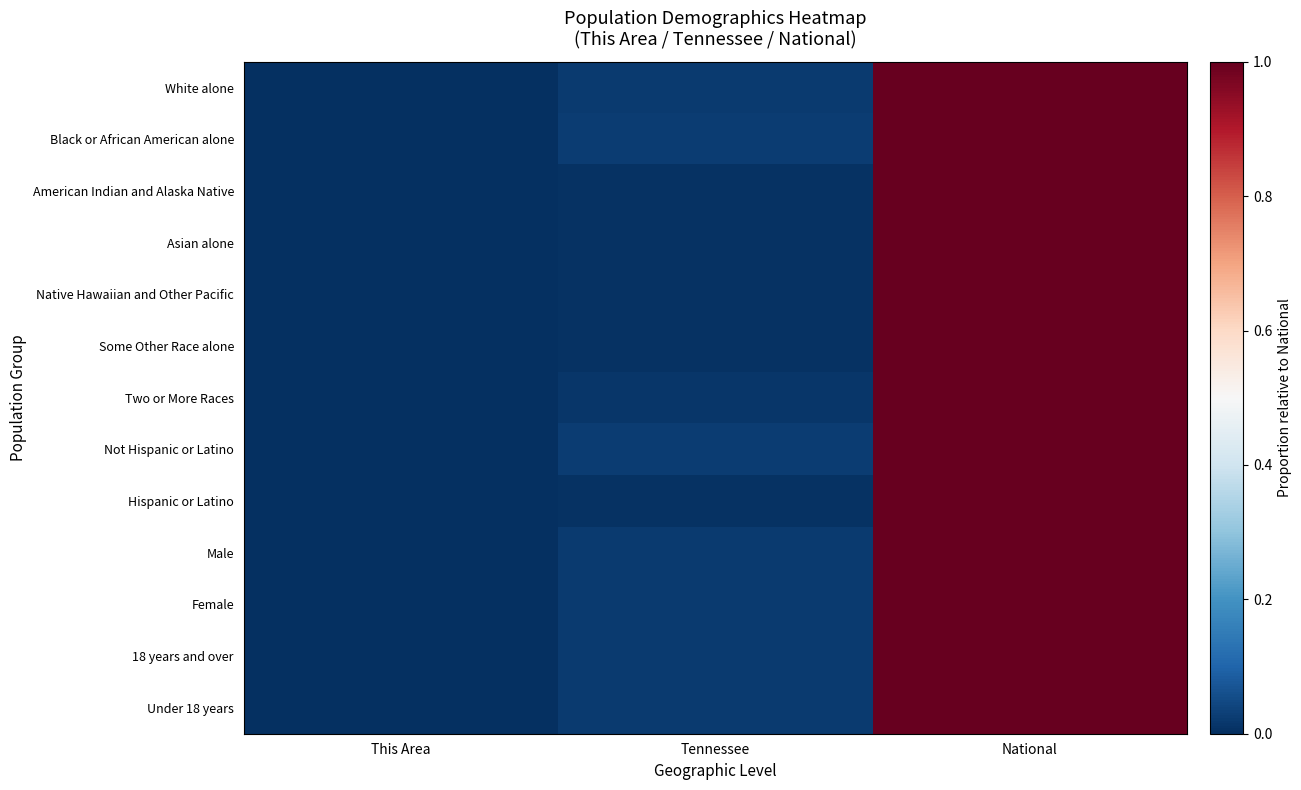

Which has a higher value, National or Tennessee?

National